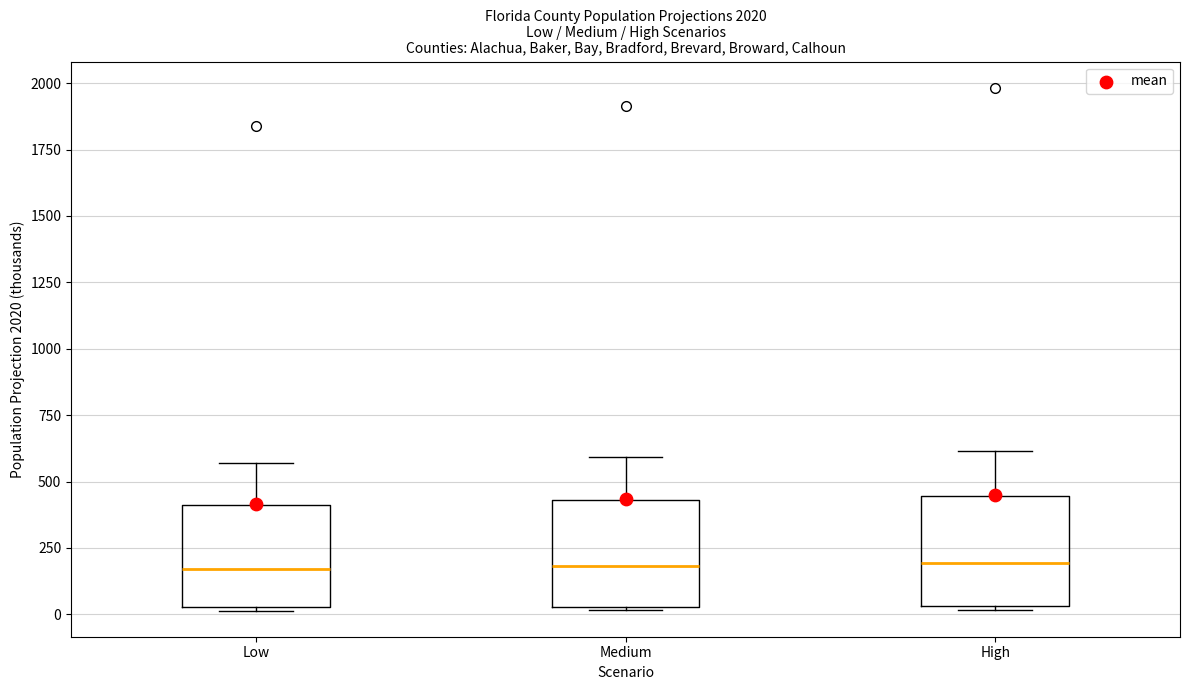

Where is the lower edge of the box for Low on the y-axis? The values are not printed on the chart, so give them approximately, as read against the axis.

50